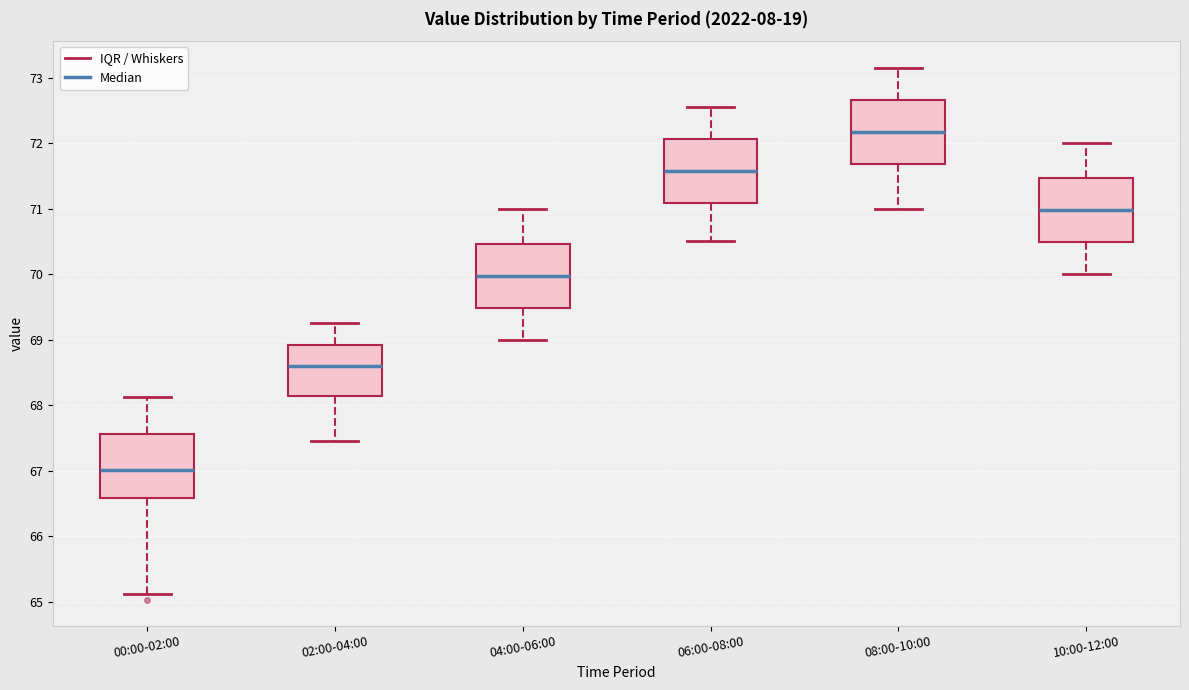

Where is the lower edge of the box for 08:00-10:00 on the y-axis? The values are not printed on the chart, so give them approximately, as read against the axis.

71.7